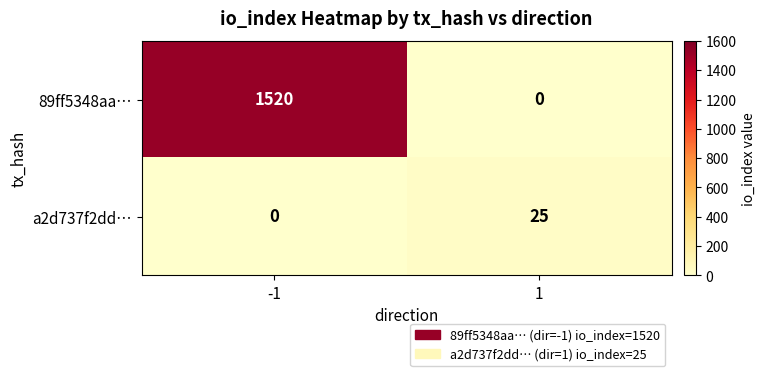

Reading left to right, extract all data points from this chart.

89ff5348aa…: 1520	0
a2d737f2dd…: 0	25